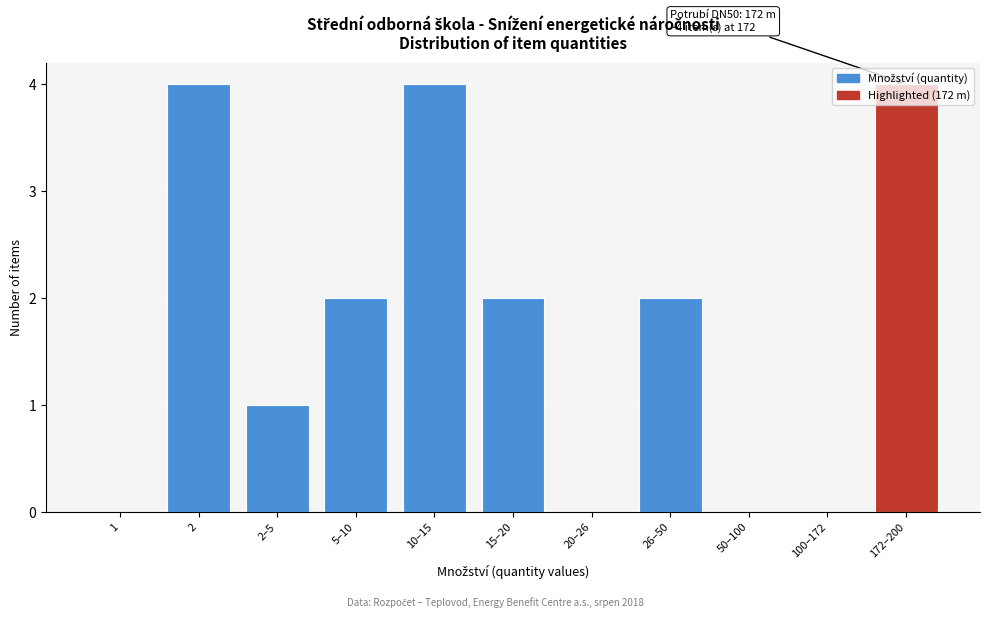

The chart shows a value of 6 at 10–15. True or false?

False